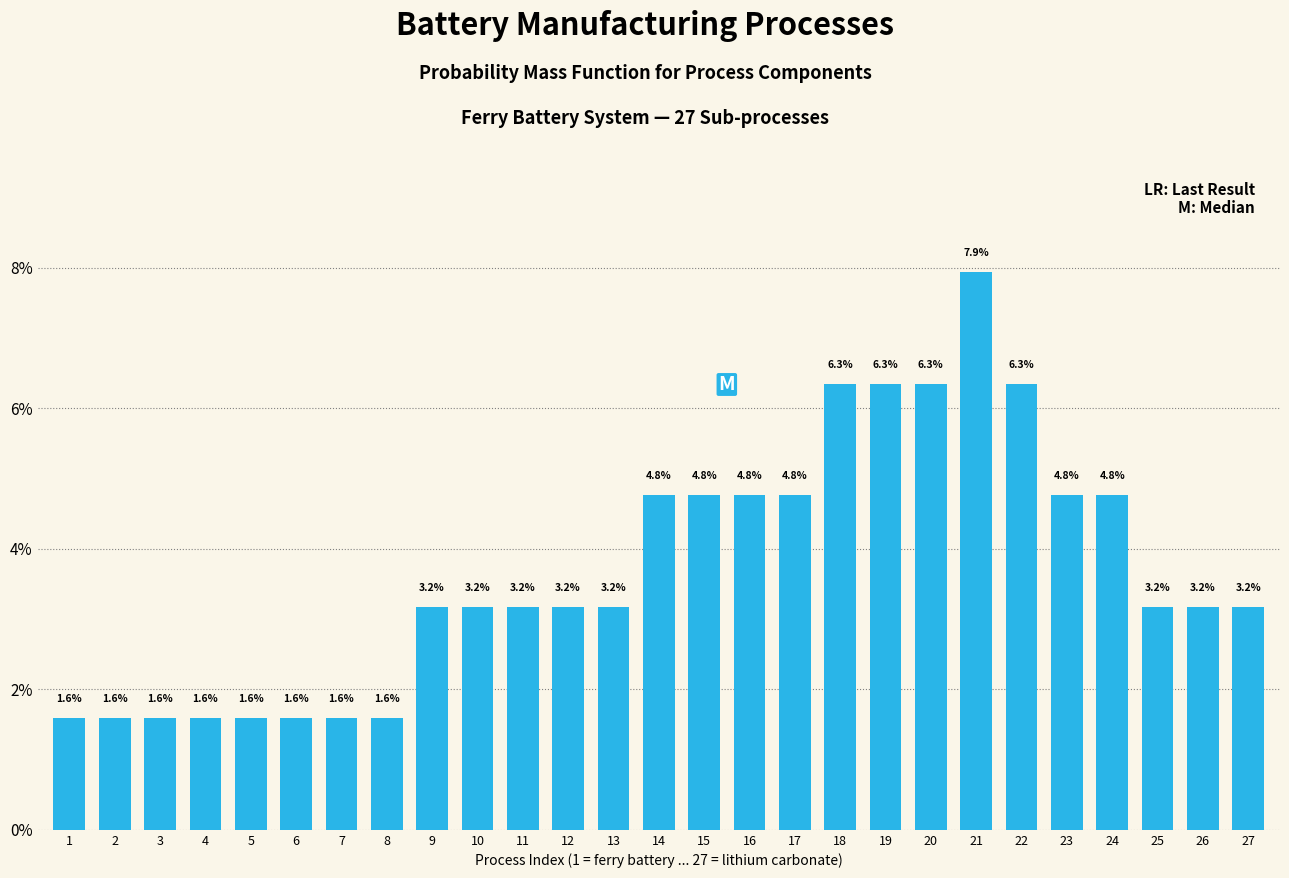

Are the bars horizontal?

No